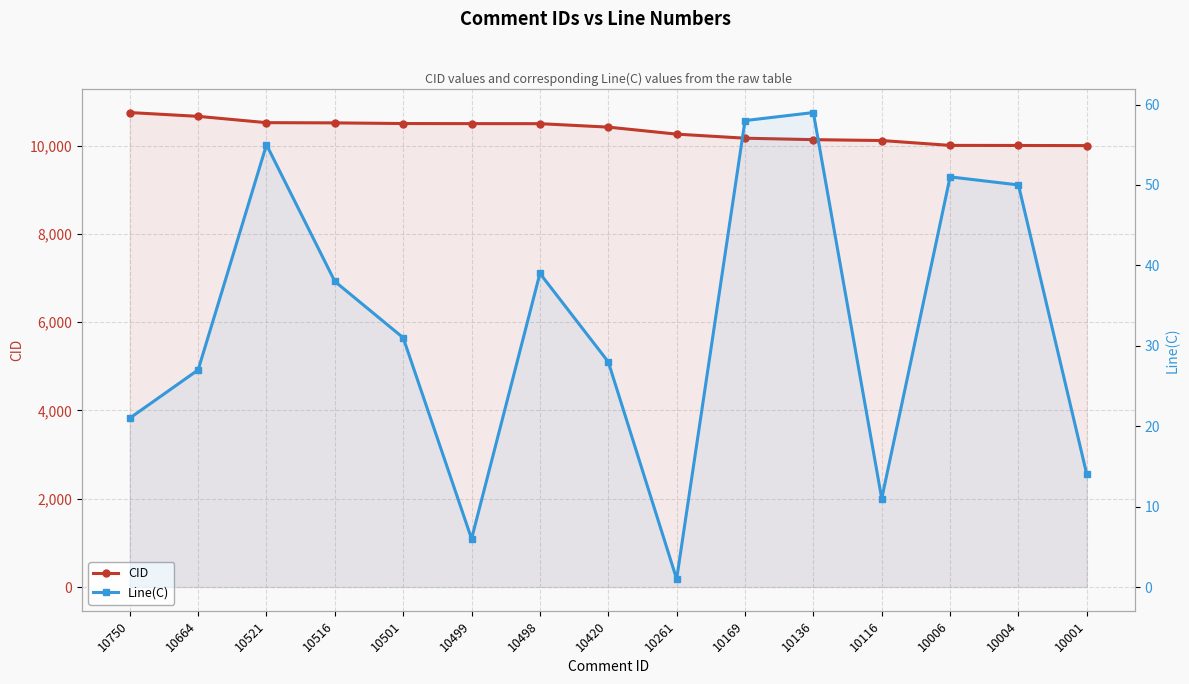

Rank the series by their average value, from highest to lowest.

CID, Line(C)